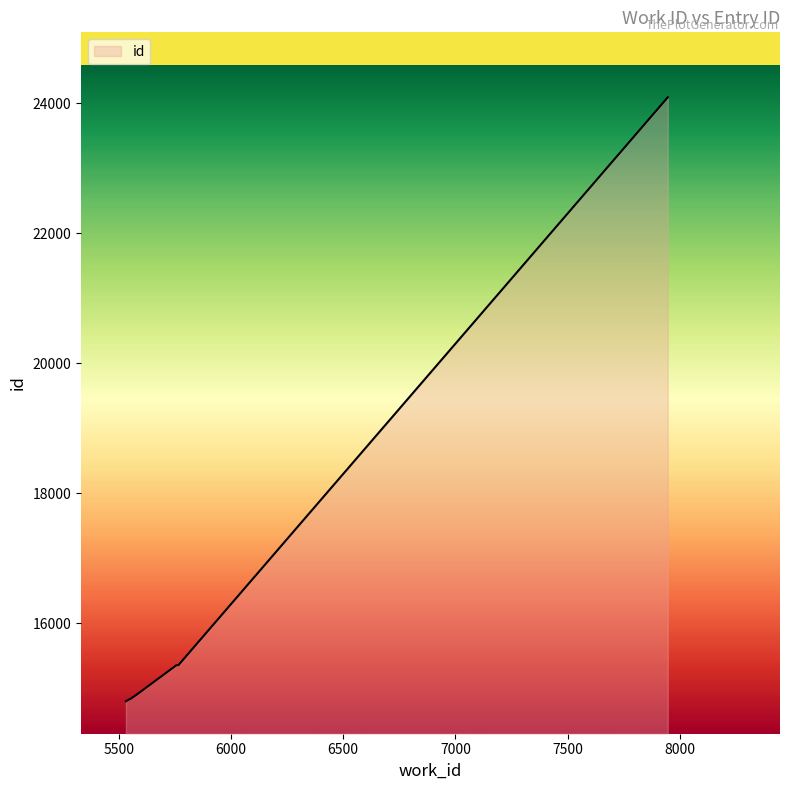

List the labels in order of value, smallest first.

5532, 5549, 5551, 5555, 5559, 5559, 5579, 5757, 5766, 7946